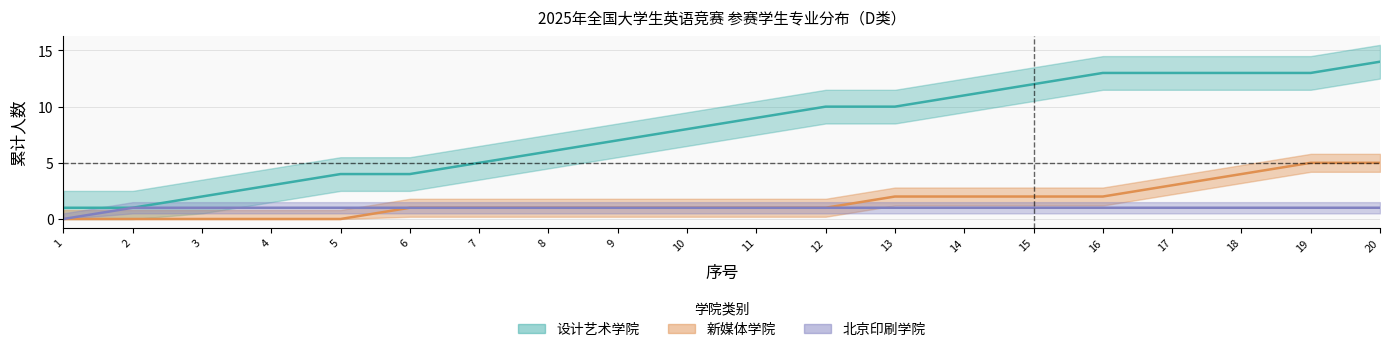

Count the number of values greater than 9.

9